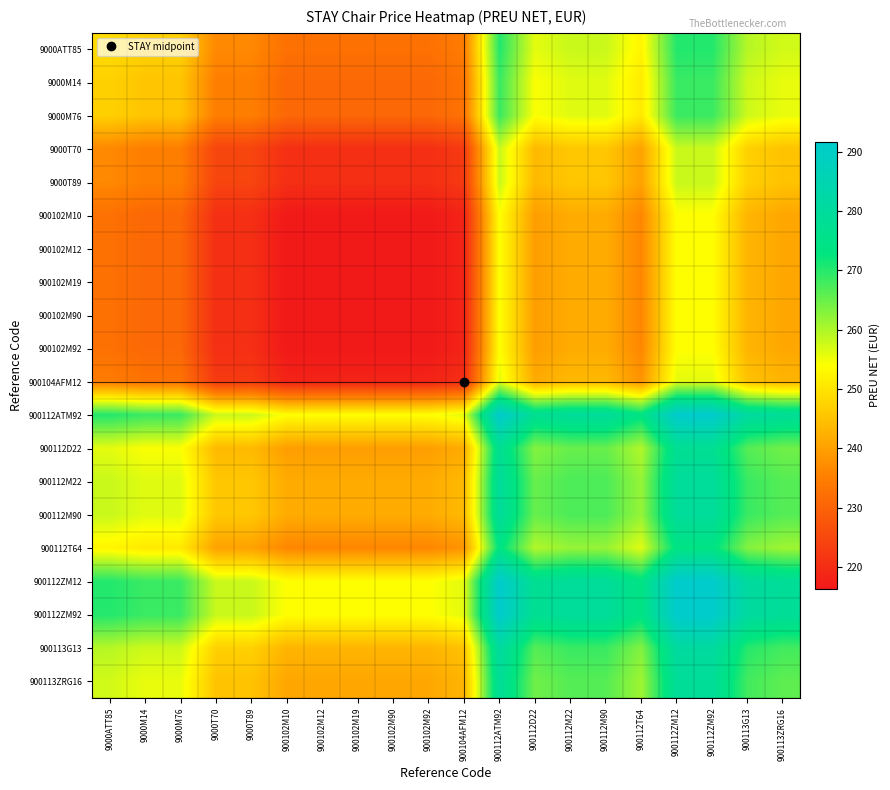

Which series has the widest spread of values?

900112D22